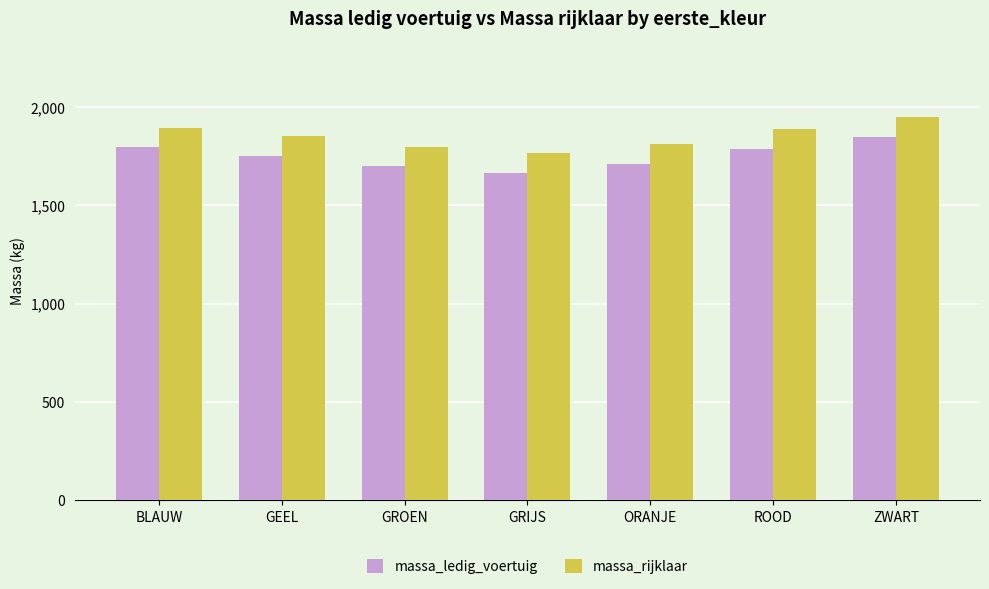

How many bars are there in each group?

2